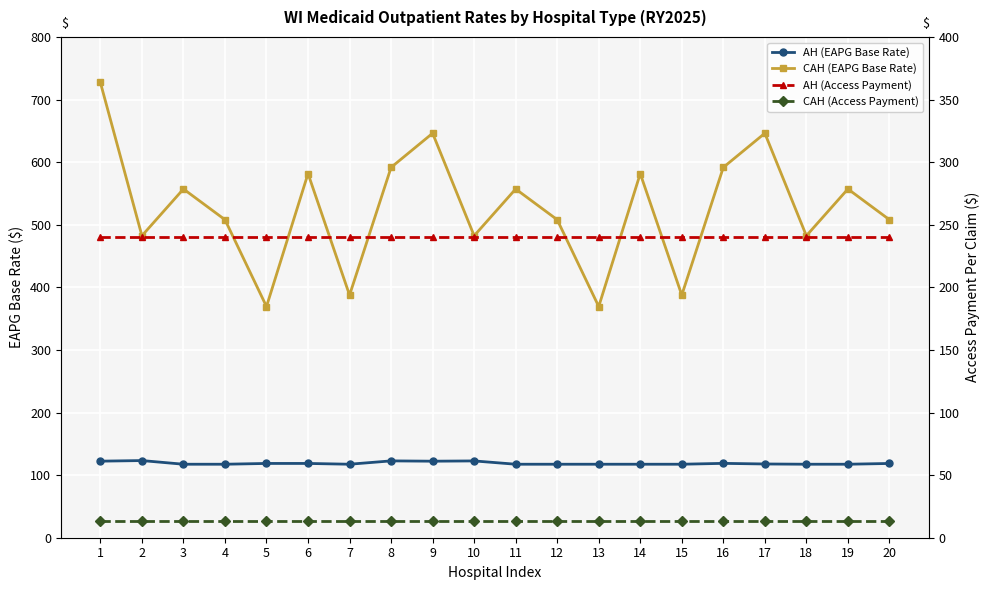

The AH (Access Payment) series shows 240.0 at 2. True or false?

True